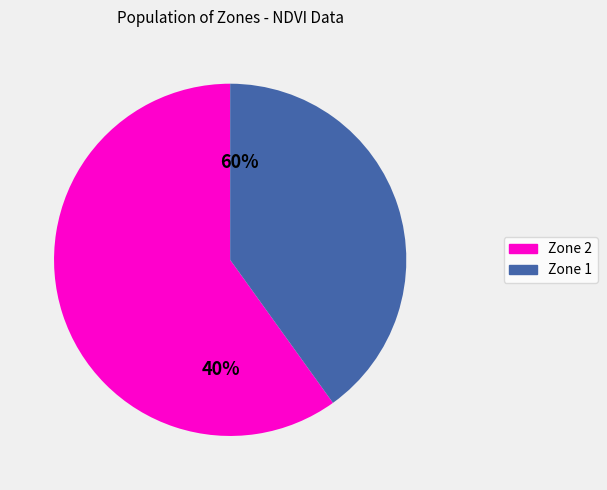

Count the number of slices in the pie.

2